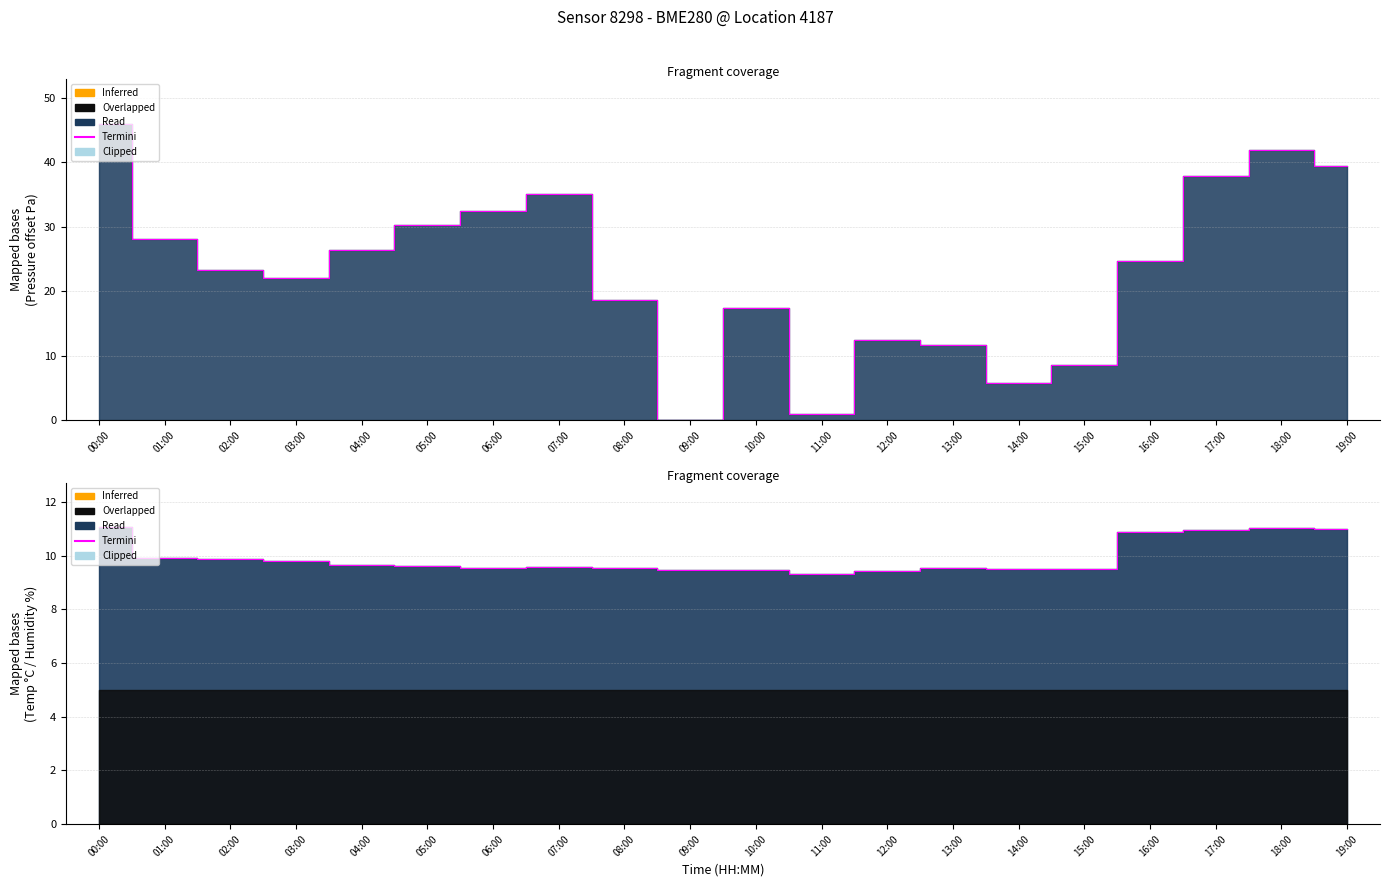

The value at 11:00 is 9.3. True or false?

True